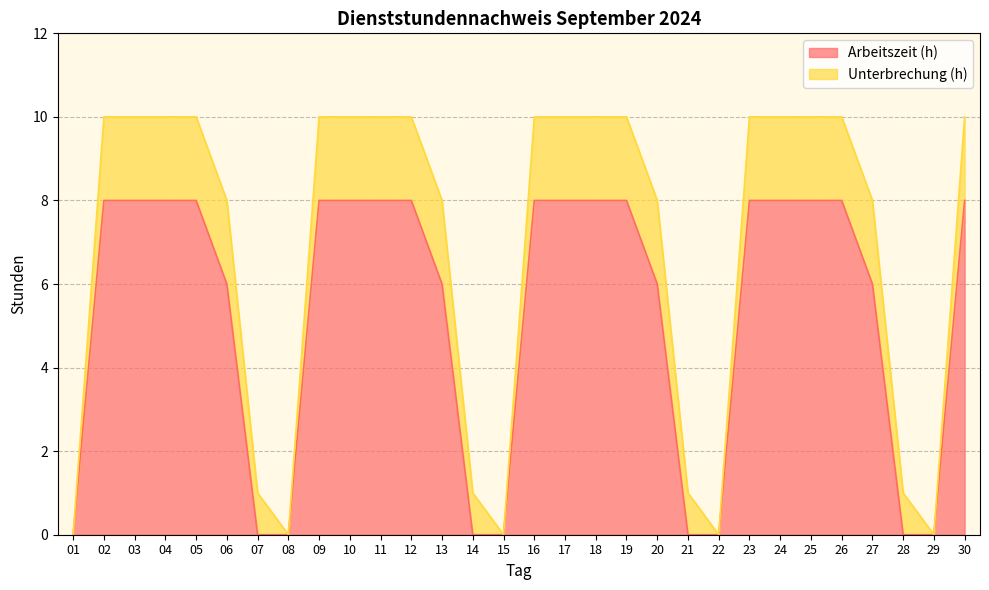

List the labels in order of value, largest first.

02, 03, 04, 05, 09, 10, 11, 12, 16, 17, 18, 19, 23, 24, 25, 26, 30, 06, 13, 20, 27, 01, 07, 08, 14, 15, 21, 22, 28, 29